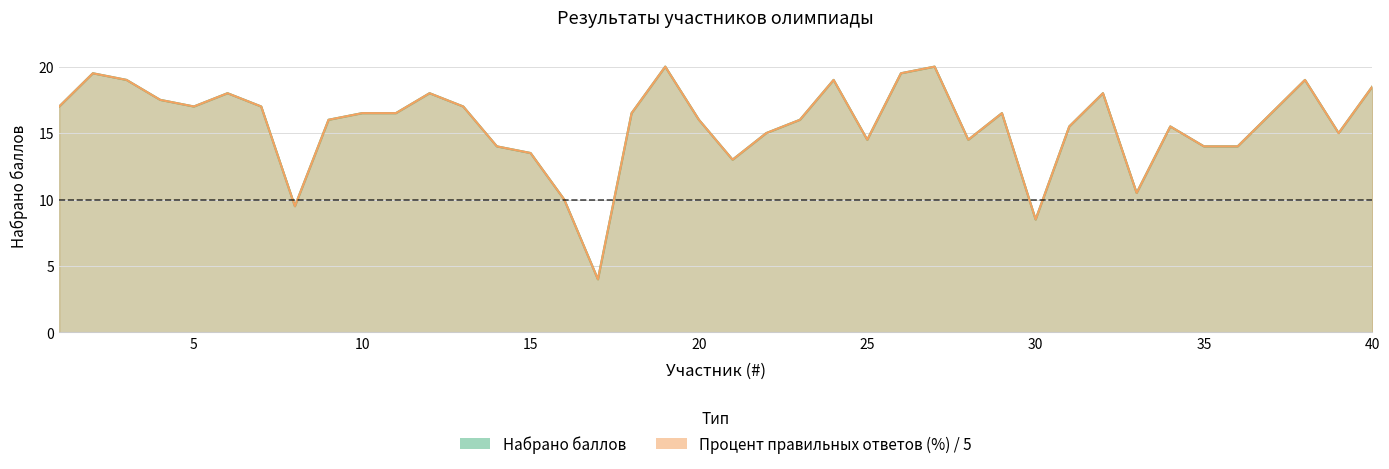

At which category does the chart reach its peak across all series?

19